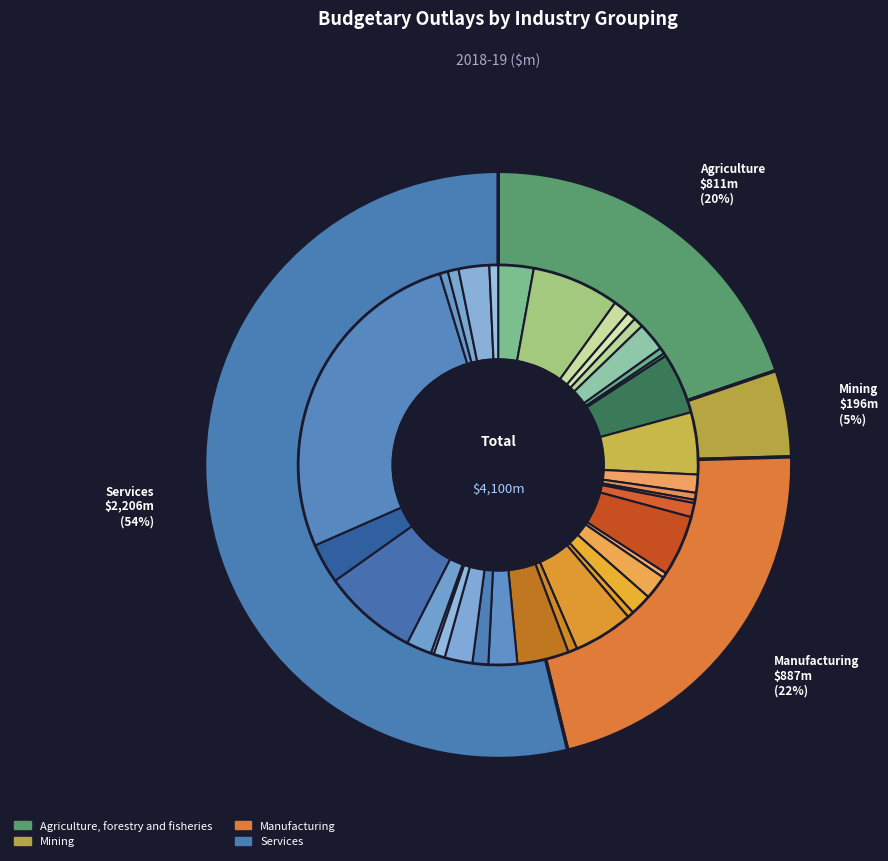

Which category has the smallest portion of the pie?

Mining